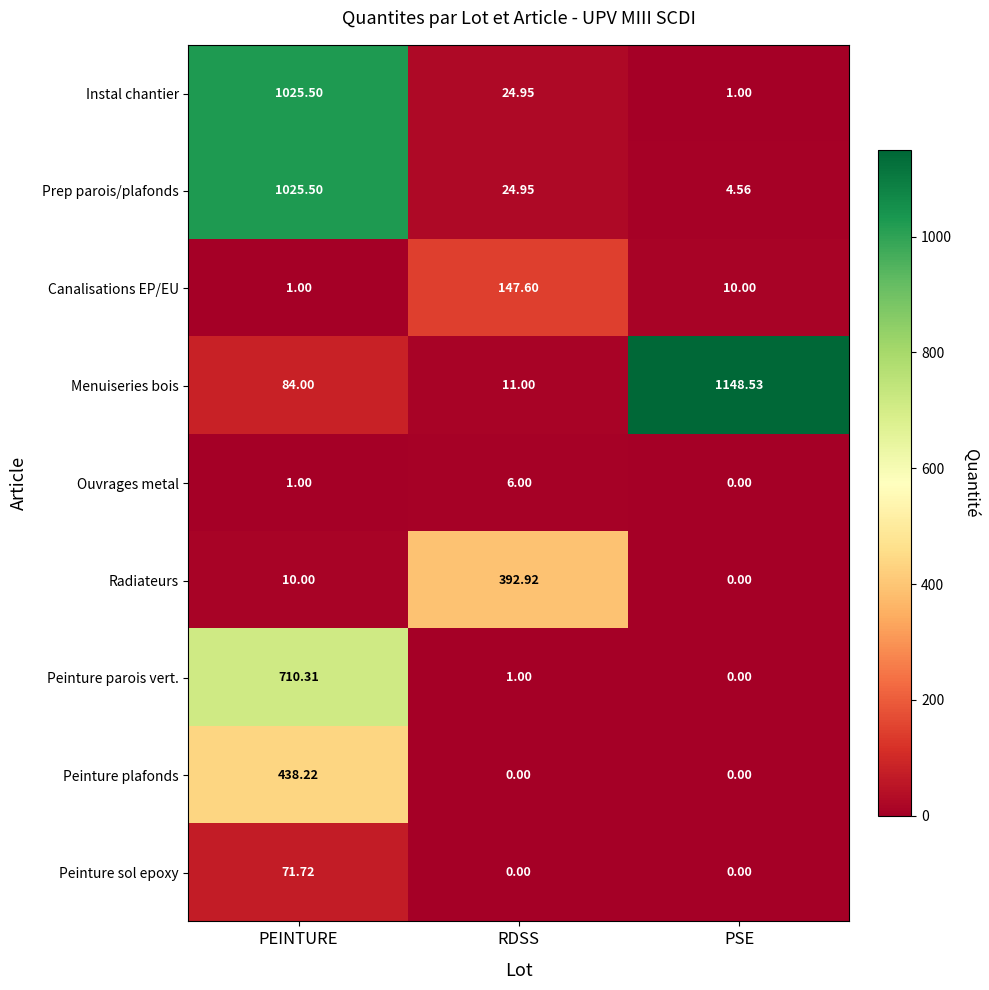

At which label does Radiateurs reach its peak?

RDSS